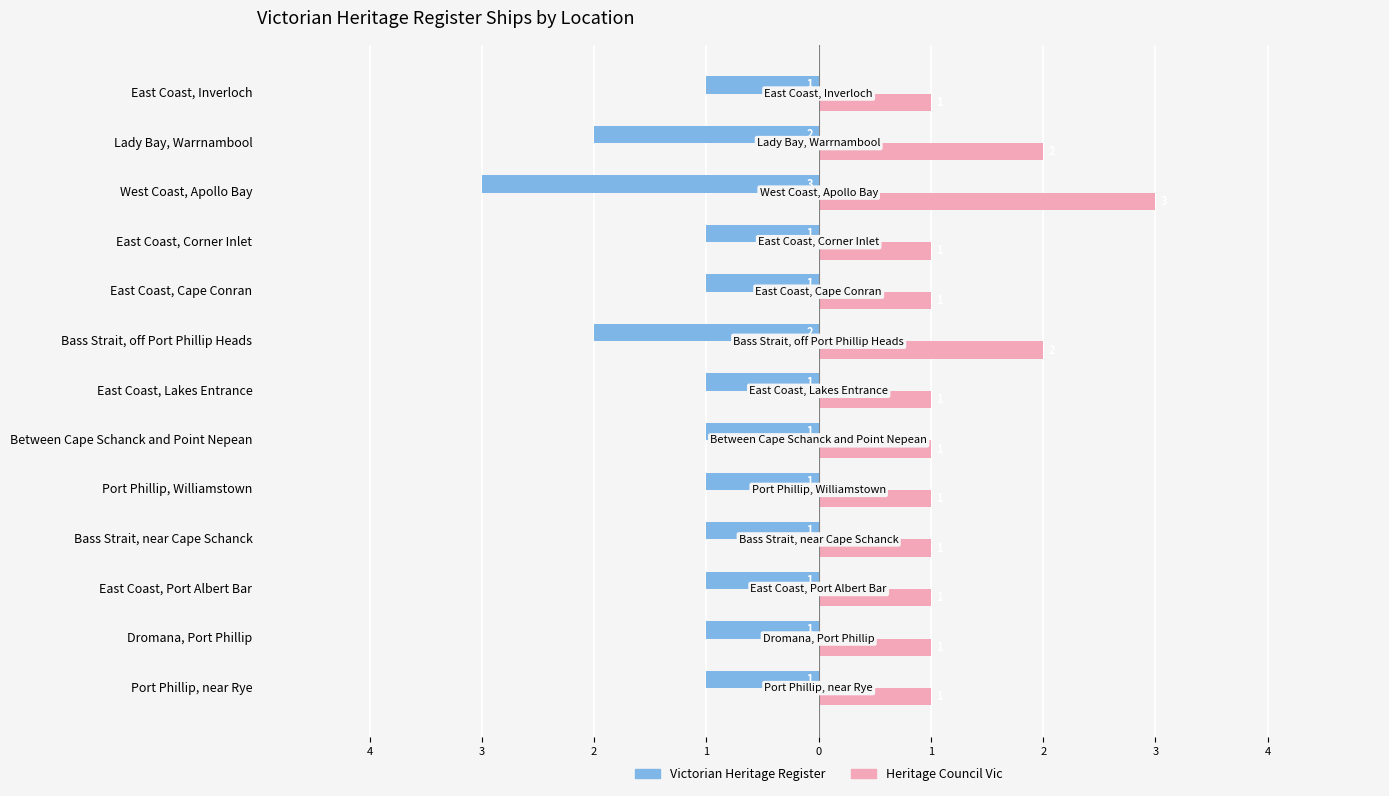

What are all the series names shown in the legend?

Victorian Heritage Register, Heritage Council Vic